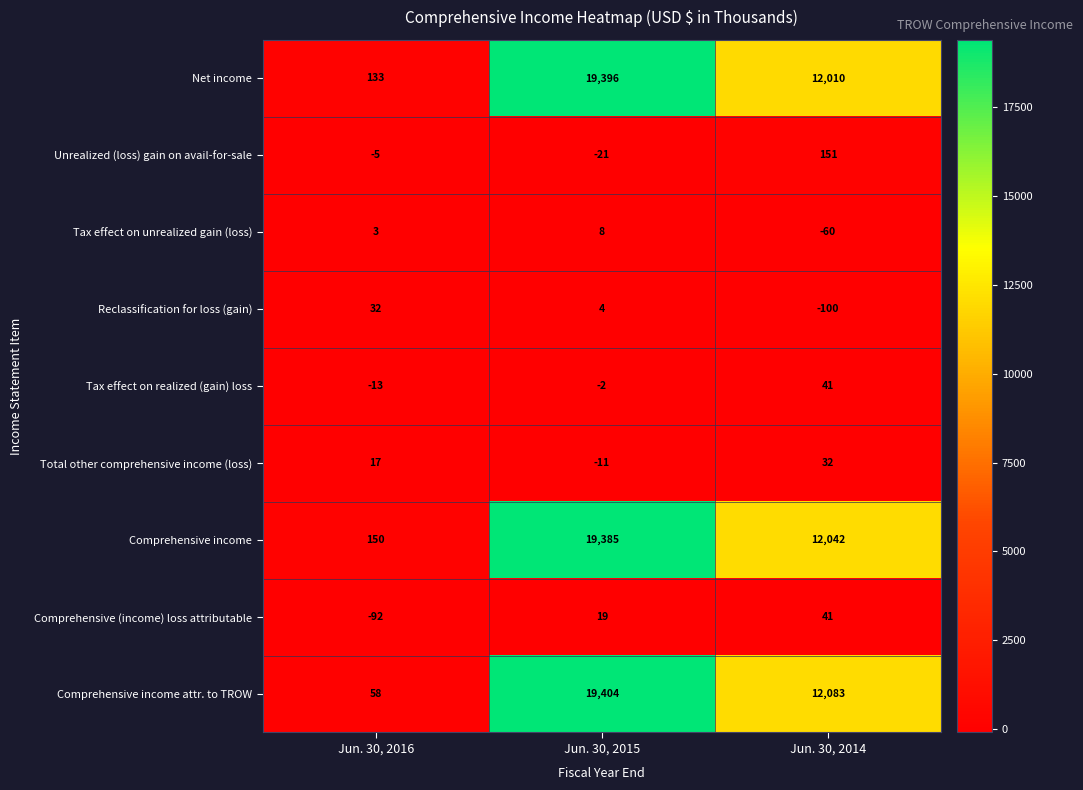

What is the sum of all Tax effect on realized (gain) loss values?

26